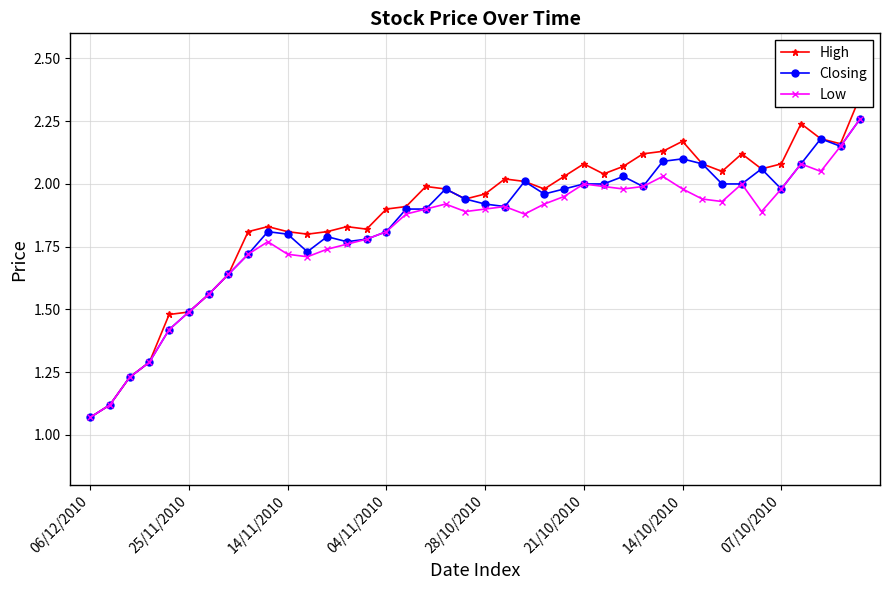

What is the greatest value displayed?

2.4